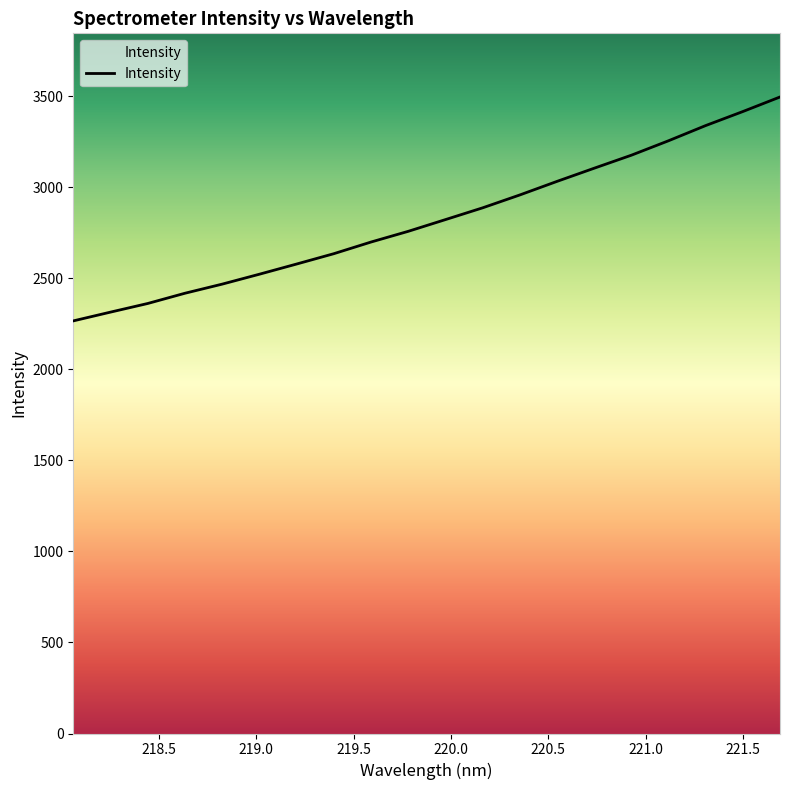

What is the difference between the maximum and minimum values?

1229.3